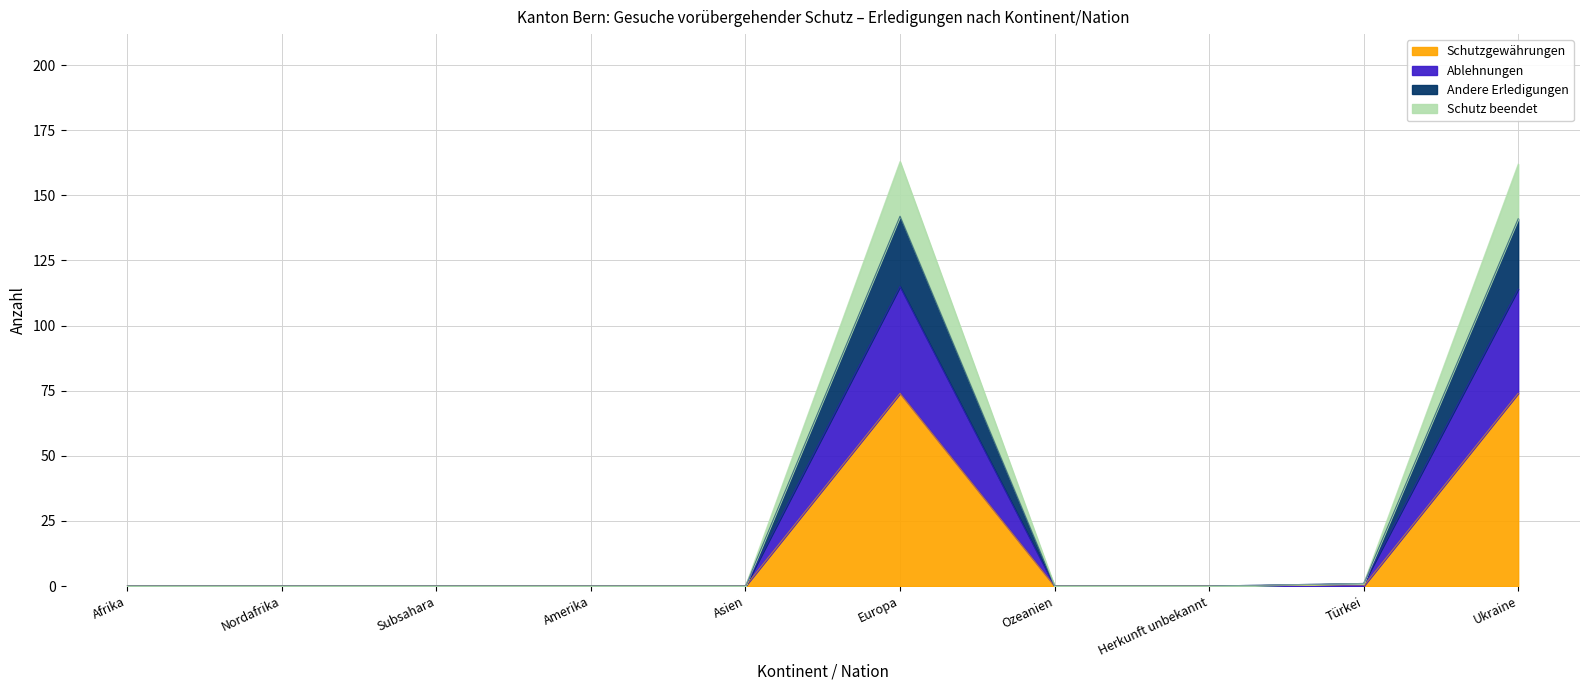

Is the value of Andere Erledigungen at Subsahara greater than the value of Schutzgewährungen at Europa?

No